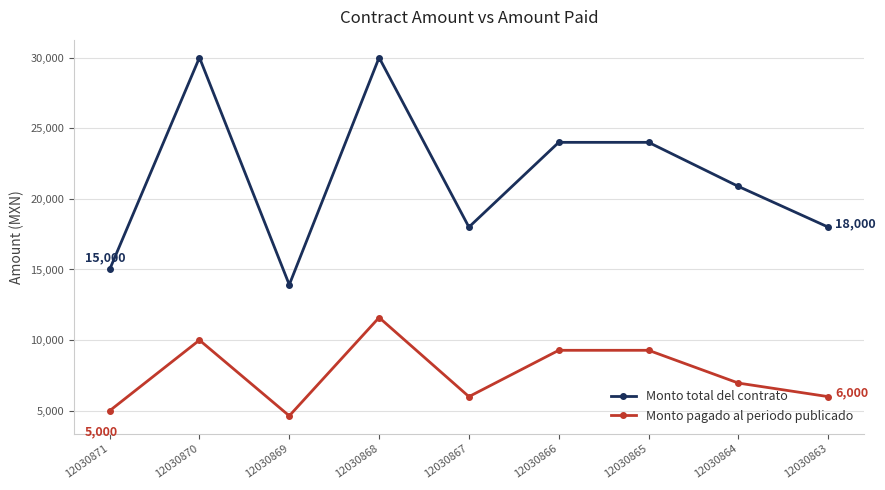

The value of Monto total del contrato at 12030871 is 3272. True or false?

False